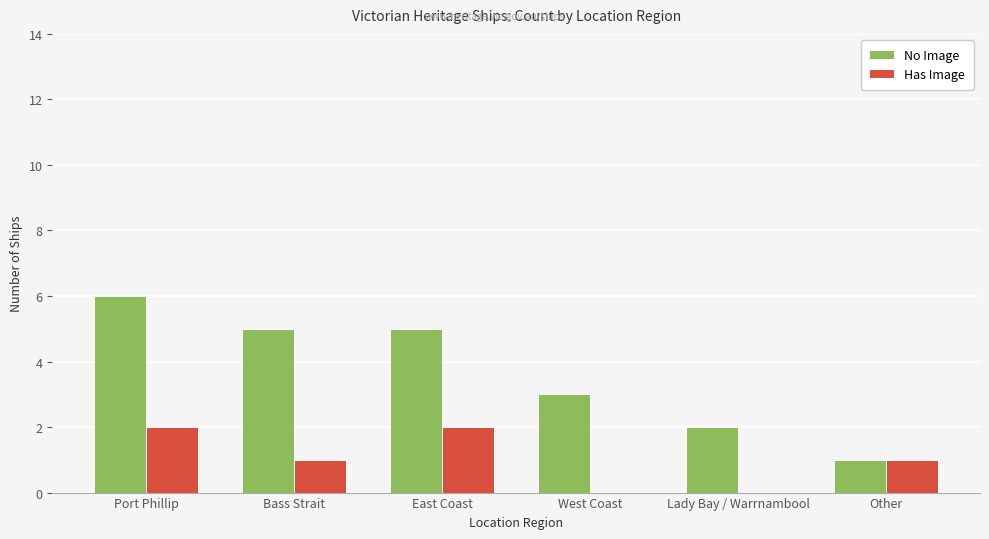

Reading left to right, what are all the values shown in this chart?

No Image: Port Phillip=6	Bass Strait=5	East Coast=5	West Coast=3	Lady Bay / Warrnambool=2	Other=1
Has Image: Port Phillip=2	Bass Strait=1	East Coast=2	West Coast=0	Lady Bay / Warrnambool=0	Other=1